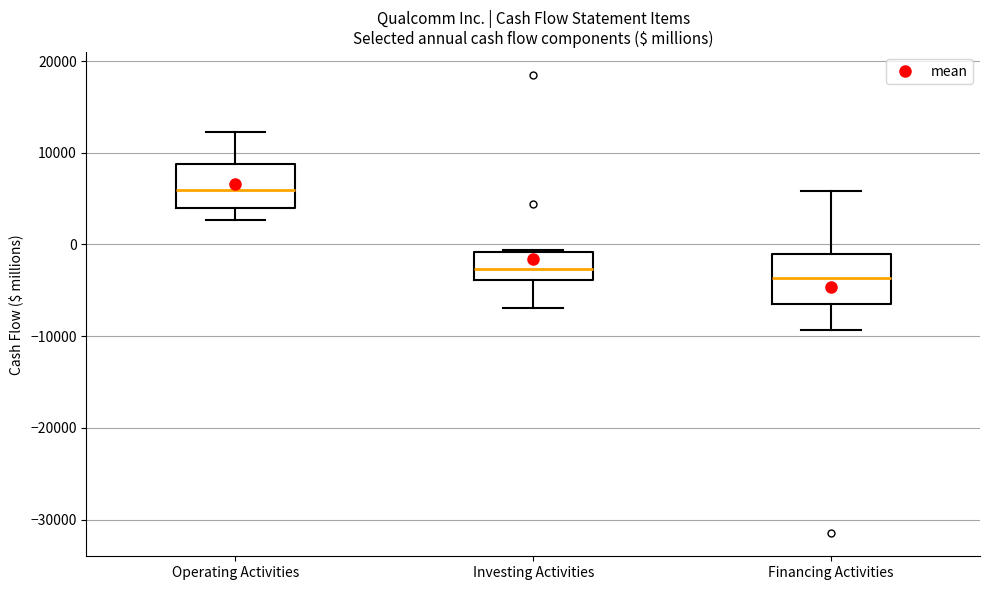

Reading left to right, read every box against the y-axis: the position of its median line, the range the box covers, and the ends of its whiskers. The values are not printed on the chart, so give them approximately, as read against the axis.

Operating Activities: median 6000, box 4000 to 9000, whiskers 3000 to 12000
Investing Activities: median -3000, box -4000 to -1000, whiskers -7000 to -1000
Financing Activities: median -4000, box -6000 to -1000, whiskers -9000 to 6000